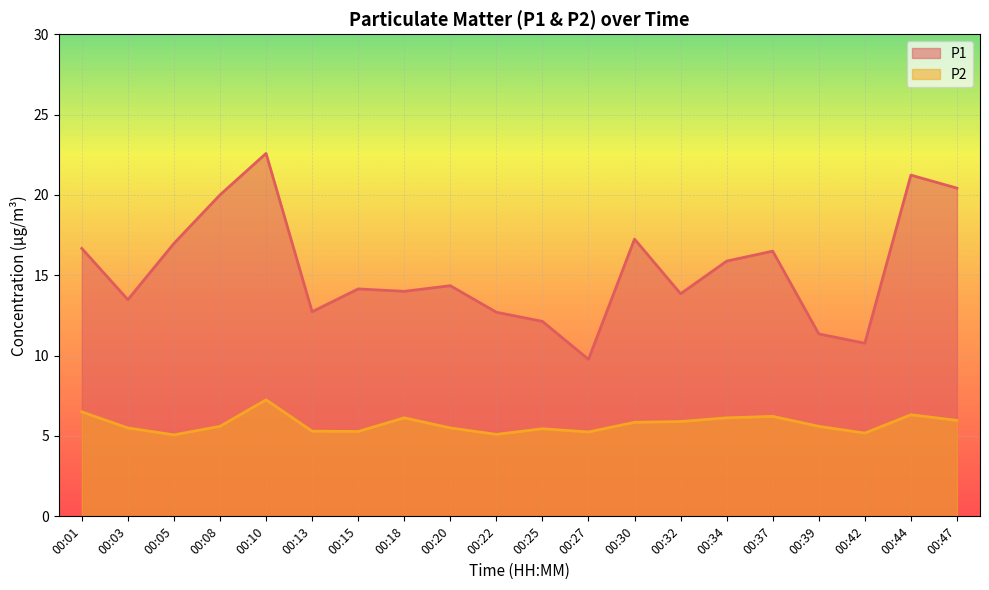

How many lines are shown in the chart?

2